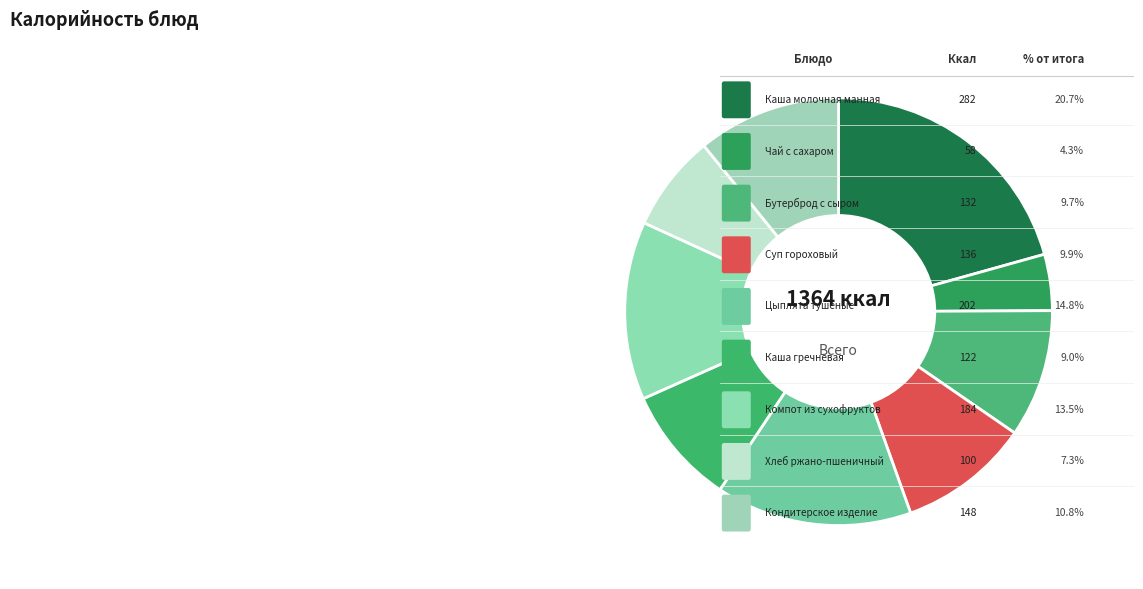

How many segments does this pie chart have?

9